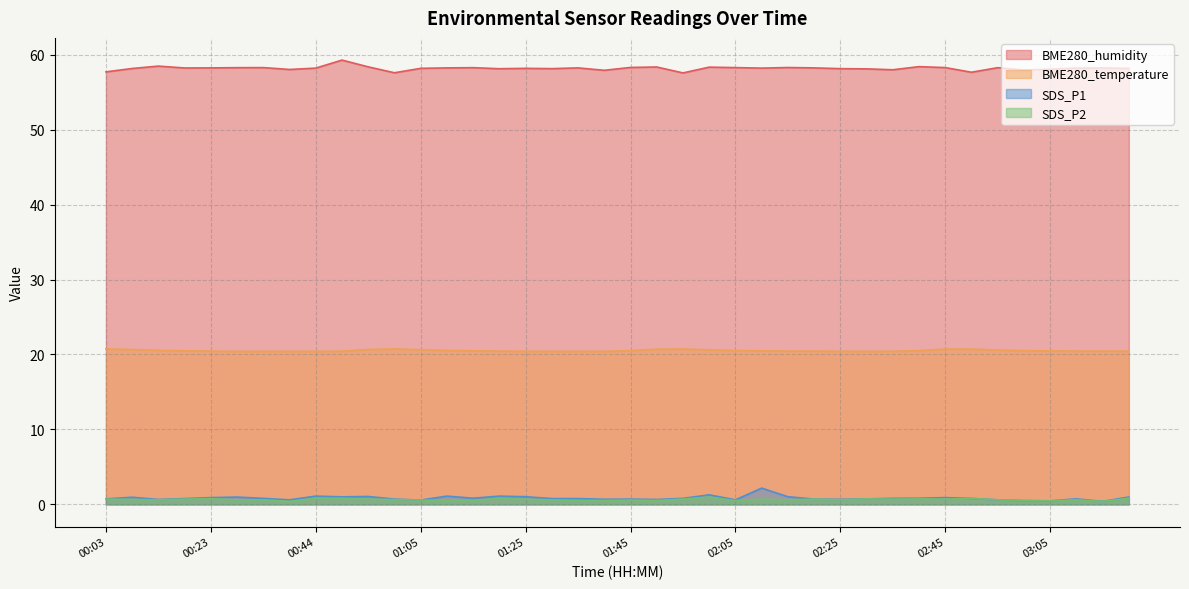

What is the greatest value displayed?

59.3